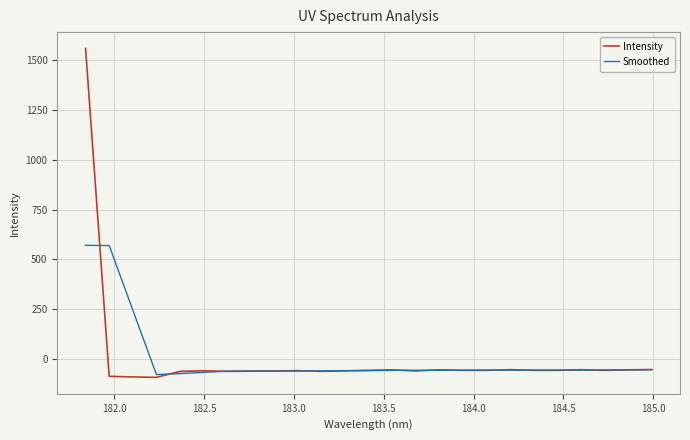

Which series has the widest spread of values?

Intensity